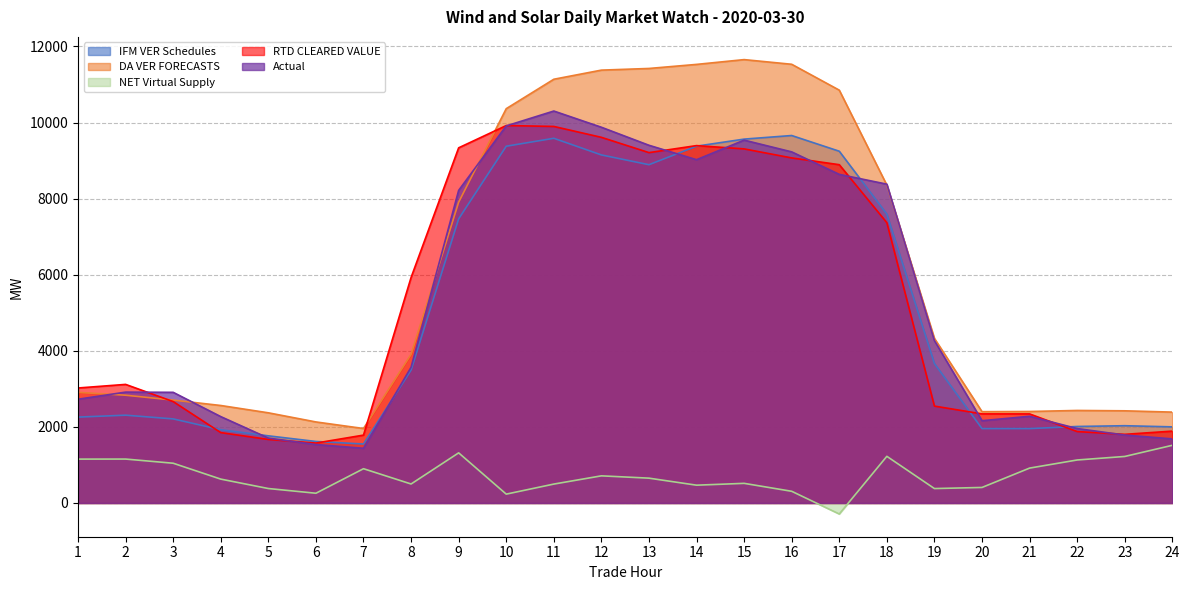

What is the sum of all IFM VER Schedules values?

120666.2